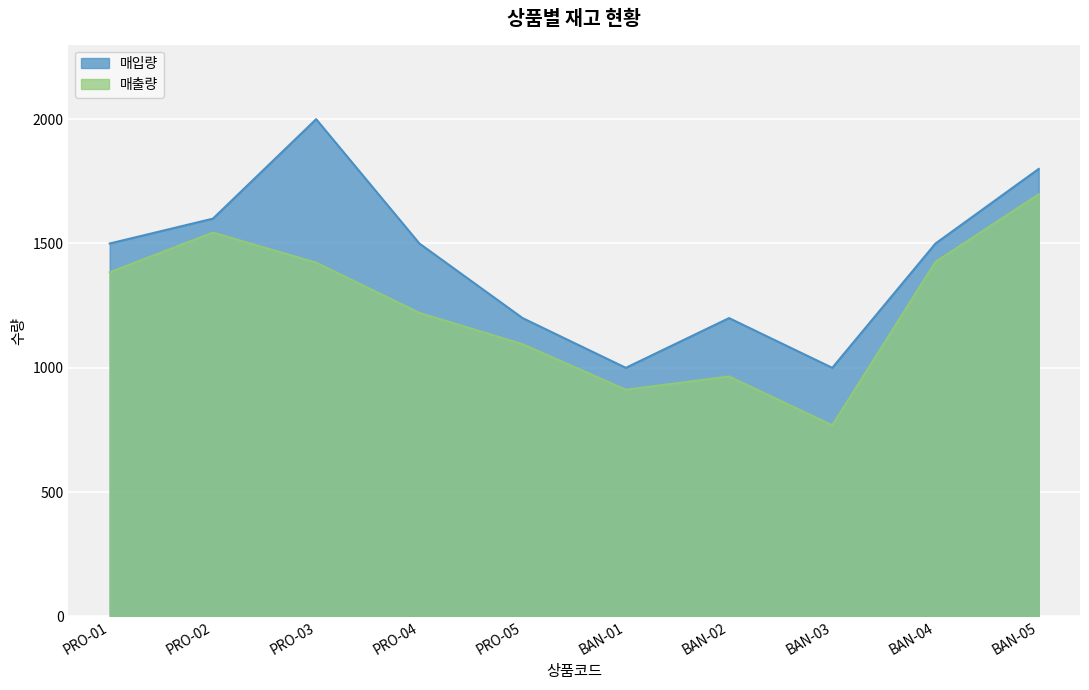

Rank the series by their average value, from lowest to highest.

매출량, 매입량